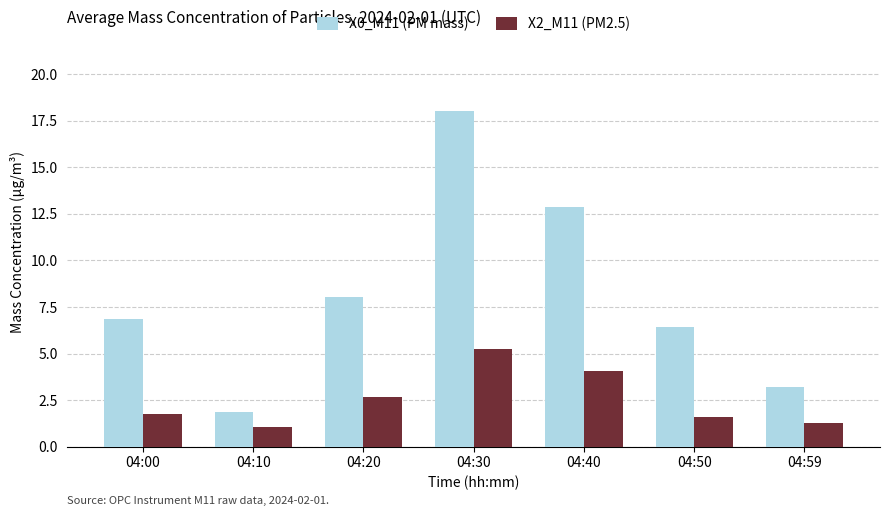

Which series has the largest range (max minus min)?

X0_M11 (PM mass)